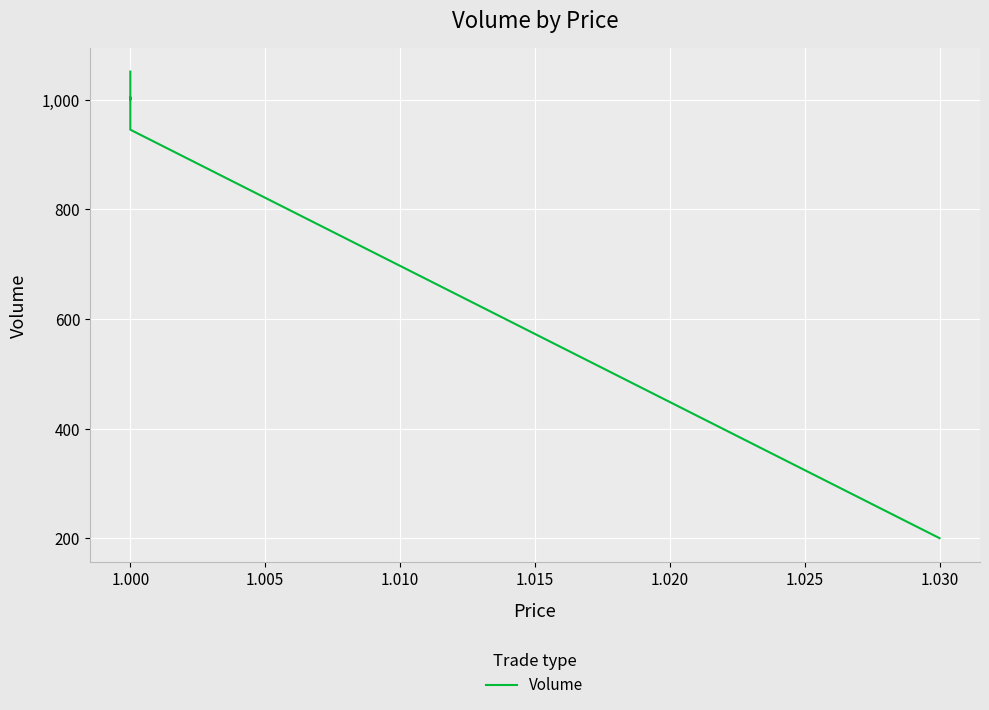

True or false: there are more than 2 points higher than both neighbors.

False